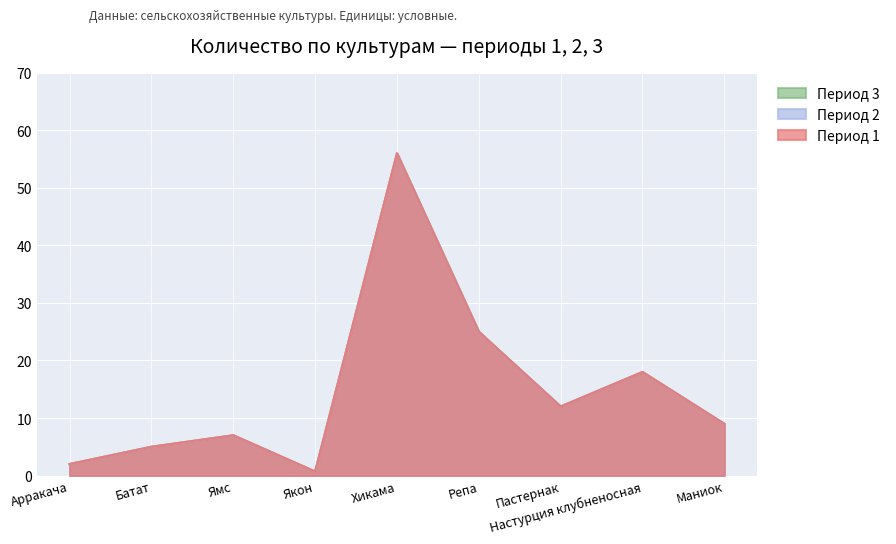

Where is the first local minimum for 1?

Якон